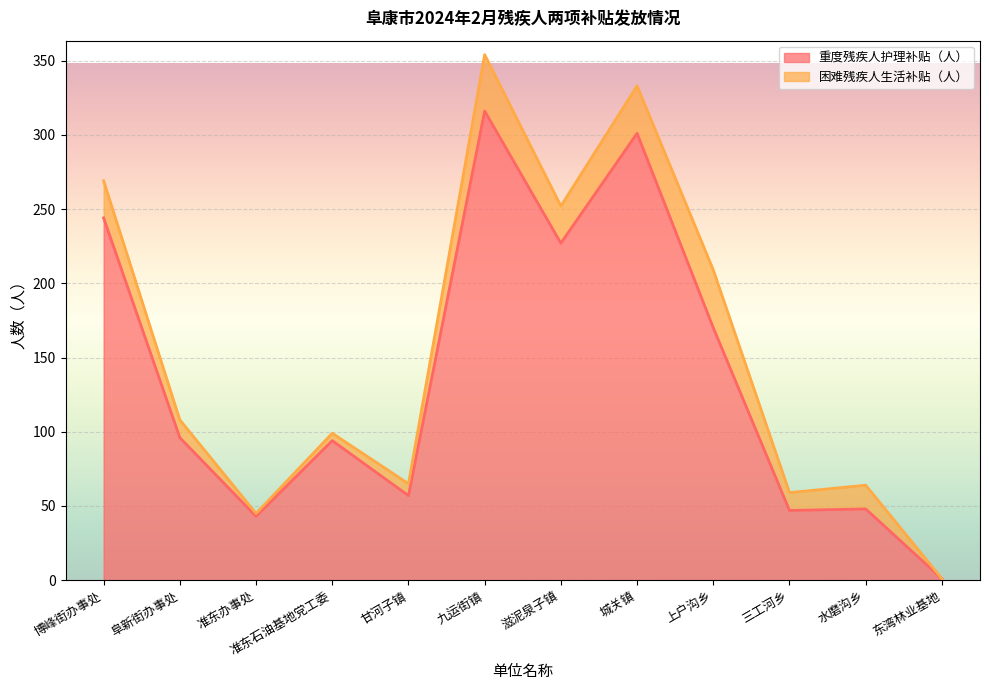

Reading left to right, what are all the values shown in this chart?

244	96	43	94	57	316	227	301	170	47	48	1